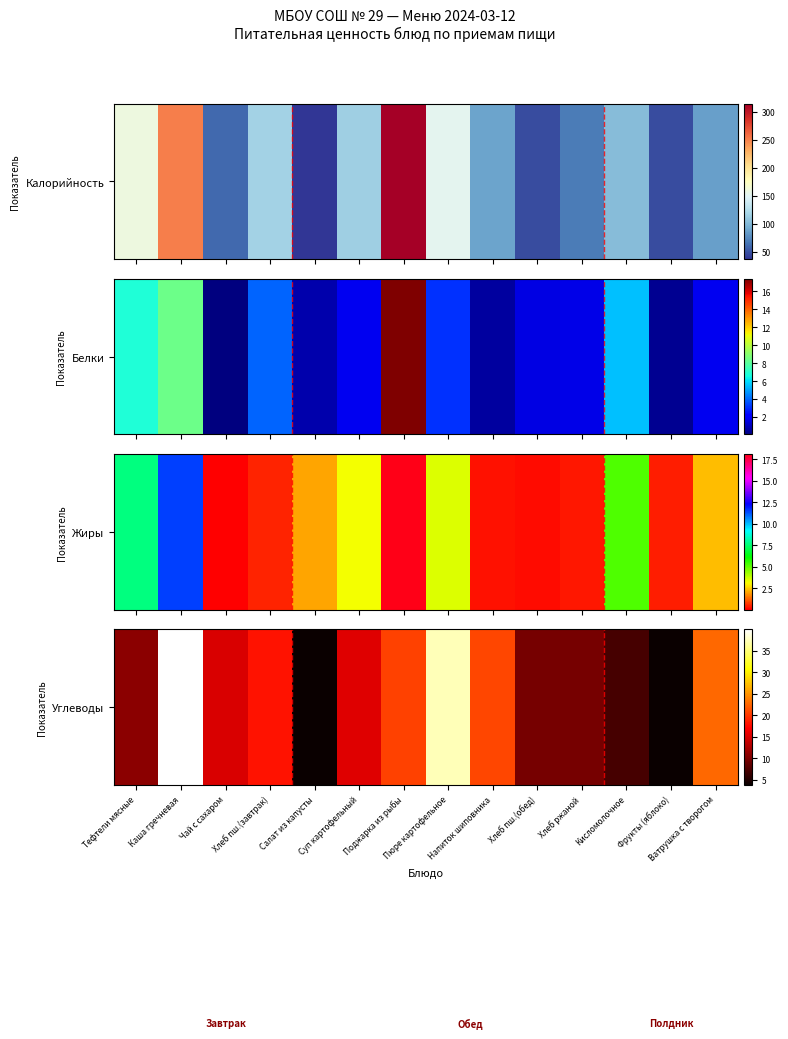

The value at Салат из капусты is 1.5. True or false?

False